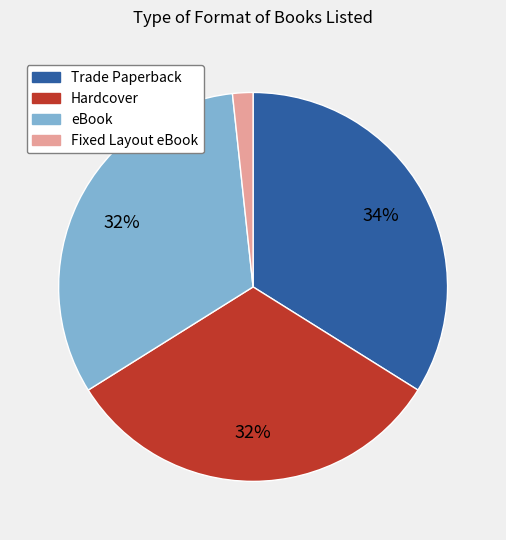

Which slice is the smallest?

Fixed Layout eBook